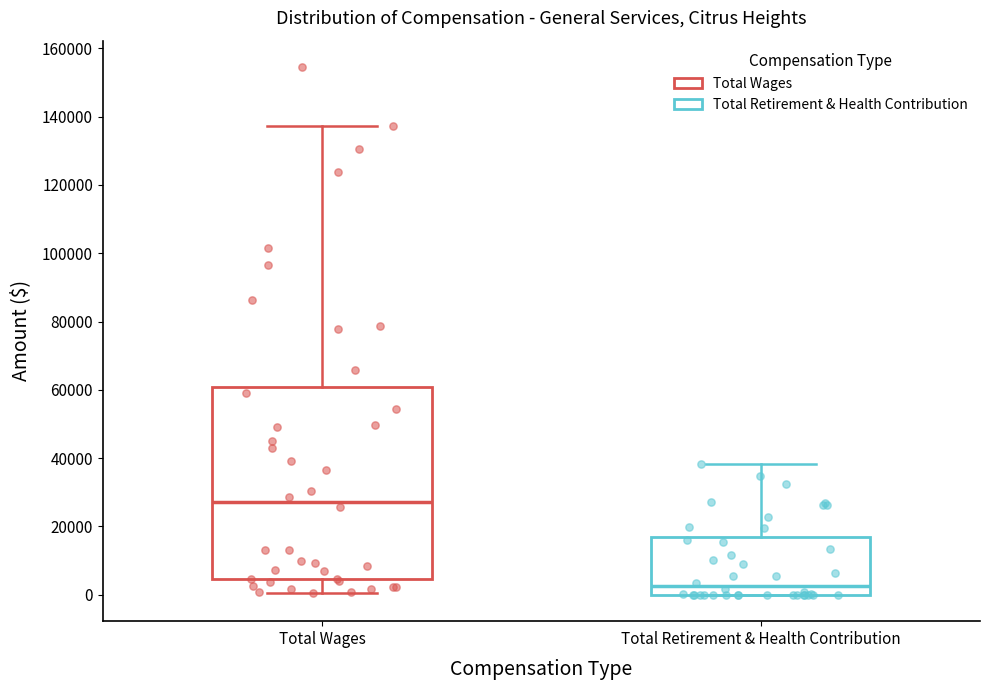

Reading left to right, transcribe this box plot: for each box, give where its median line is, the range the box spans, and where its two whiskers end, as read against the y-axis. The values are not printed on the chart, so give them approximately, as read against the axis.

Total Wages: median 28000, box 4000 to 60000, whiskers 0 to 138000
Total Retirement & Health Contribution: median 2000, box 0 to 16000, whiskers 0 to 38000